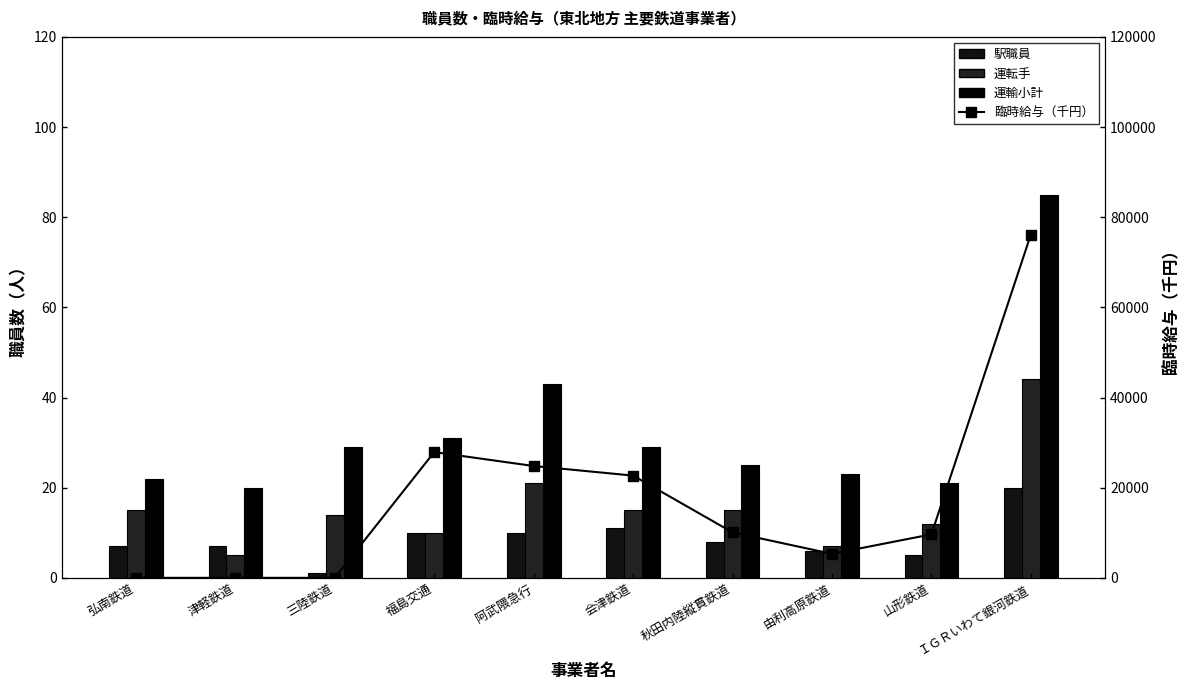

The value of 運輸小計 at 弘南鉄道 is 8. True or false?

False